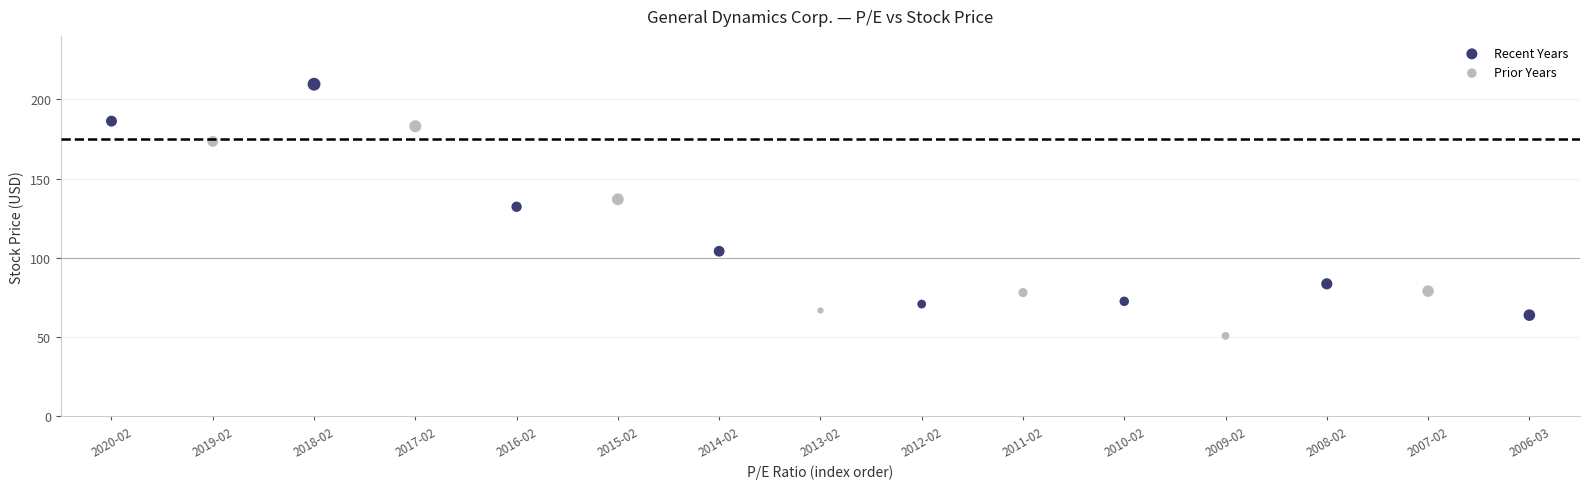

Which series has the largest Y range (max minus min)?

Recent Years